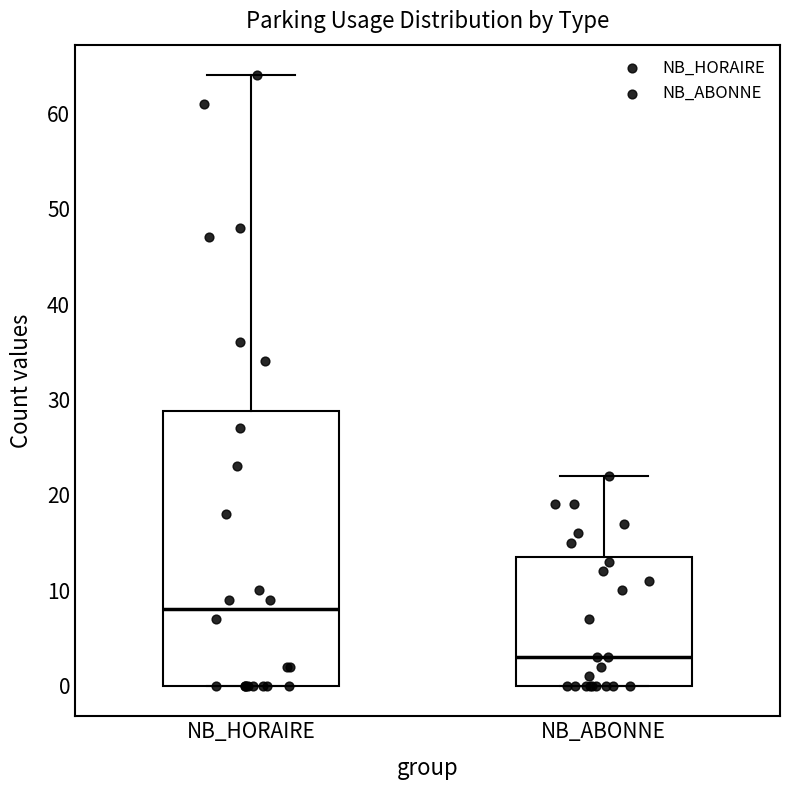

Which box's median line is the lowest?

NB_ABONNE